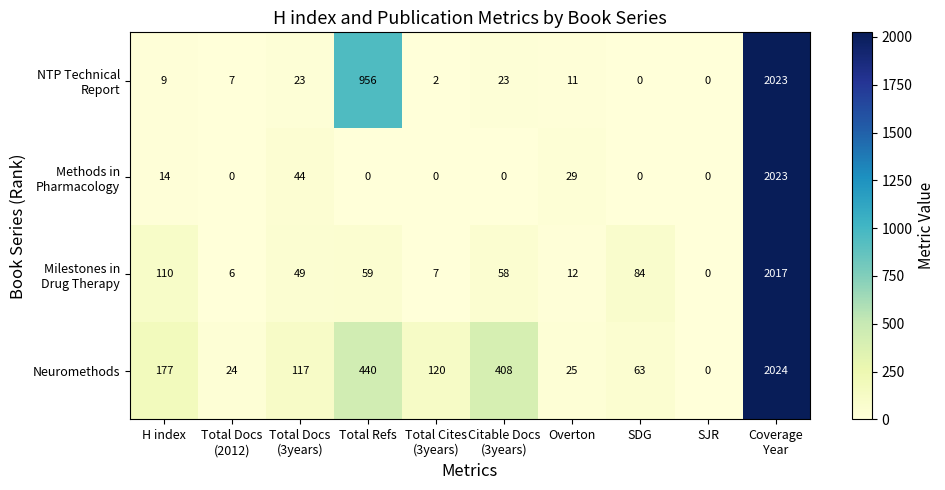

The value of Neuromethods at Total Refs is 440. True or false?

True